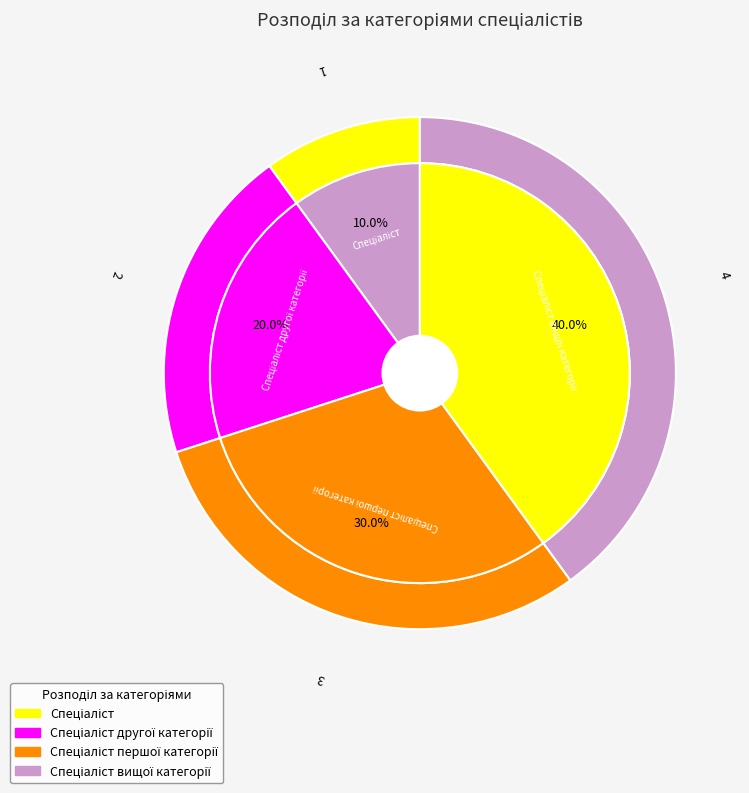

What percentage is the Спеціаліст першої категорії slice, to the nearest percent?

30%